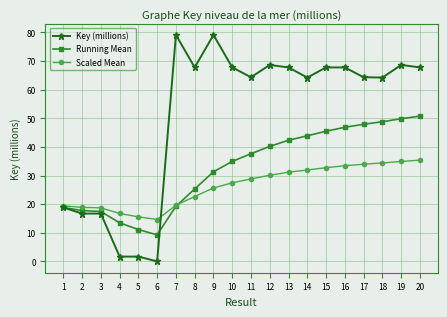

At how many categories does at least one series exceed 69?

2